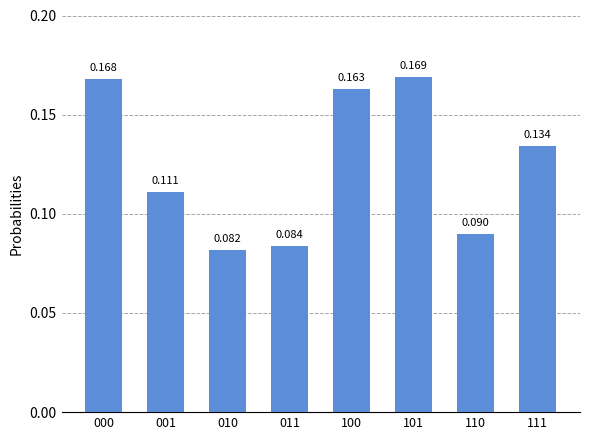

Is it true that the value at 011 is 0.1?

True